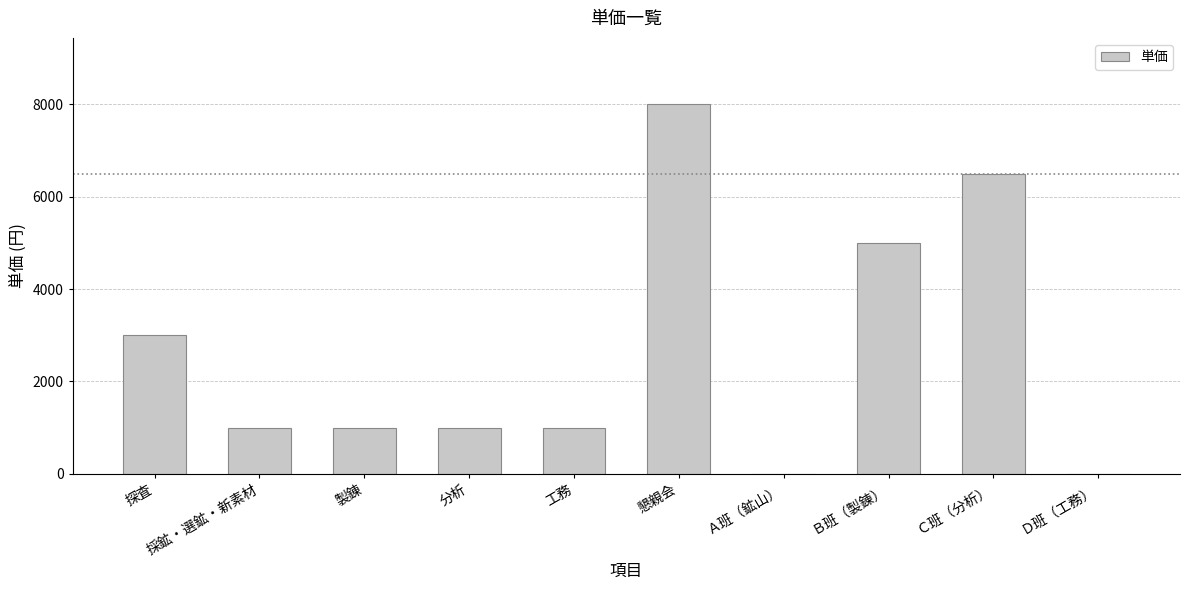

Reading left to right, list all the values displayed in this chart.

探査=3000	採鉱・選鉱・新素材=1000	製錬=1000	分析=1000	工務=1000	懇親会=8000	Ａ班（鉱山）=0	Ｂ班（製錬）=5000	Ｃ班（分析）=6500	Ｄ班（工務）=0